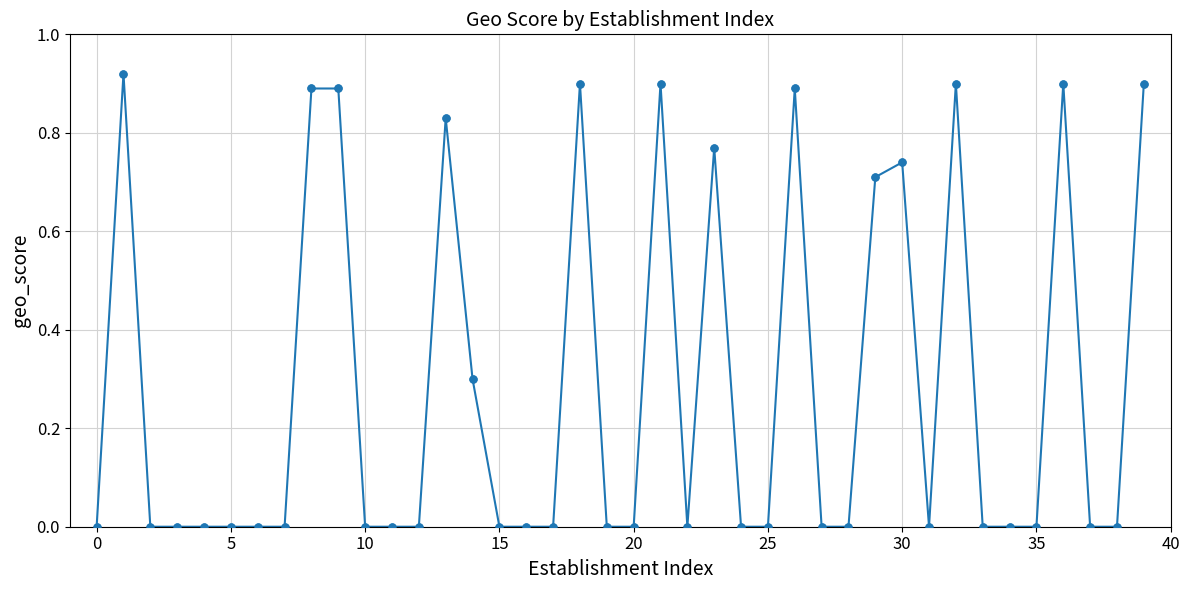

True or false: the data has more than 0 interior local peaks.

True